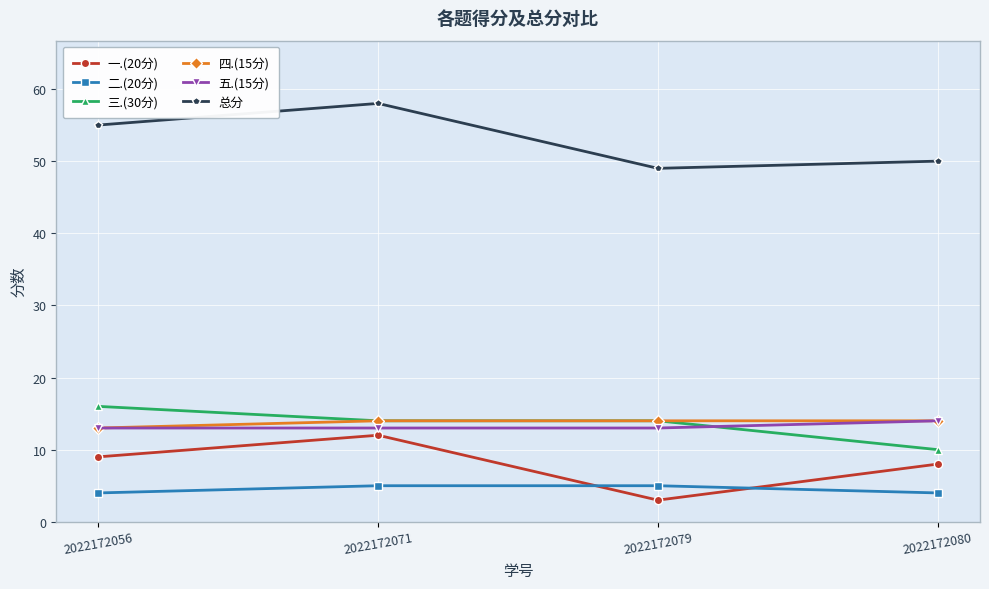

Is it true that 总分 equals 49 at 2022172079?

True